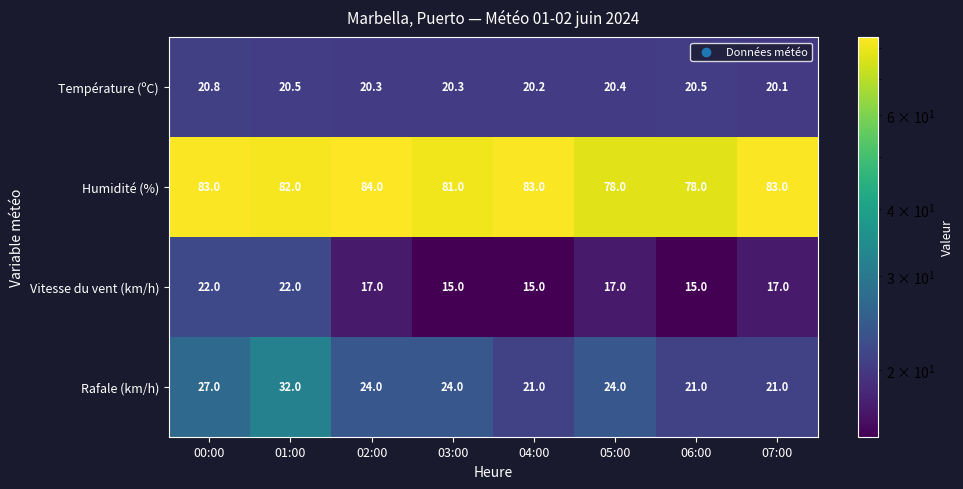

The value of Humidité (%) at 03:00 is 81.0. True or false?

True